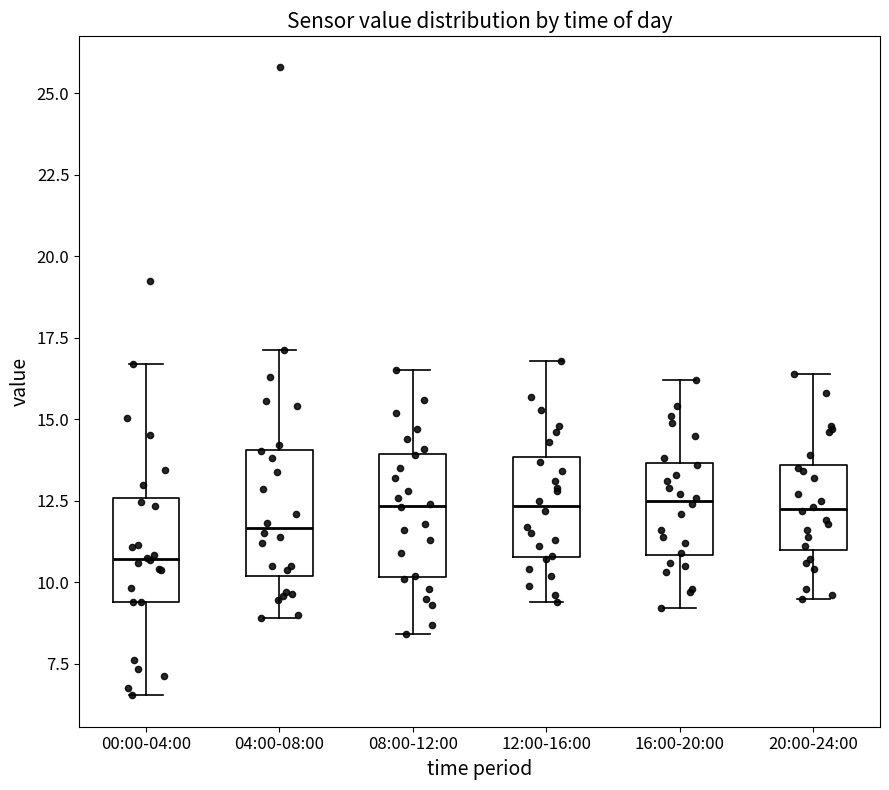

Where is the upper edge of the box for 00:00-04:00 on the y-axis? The values are not printed on the chart, so give them approximately, as read against the axis.

12.5